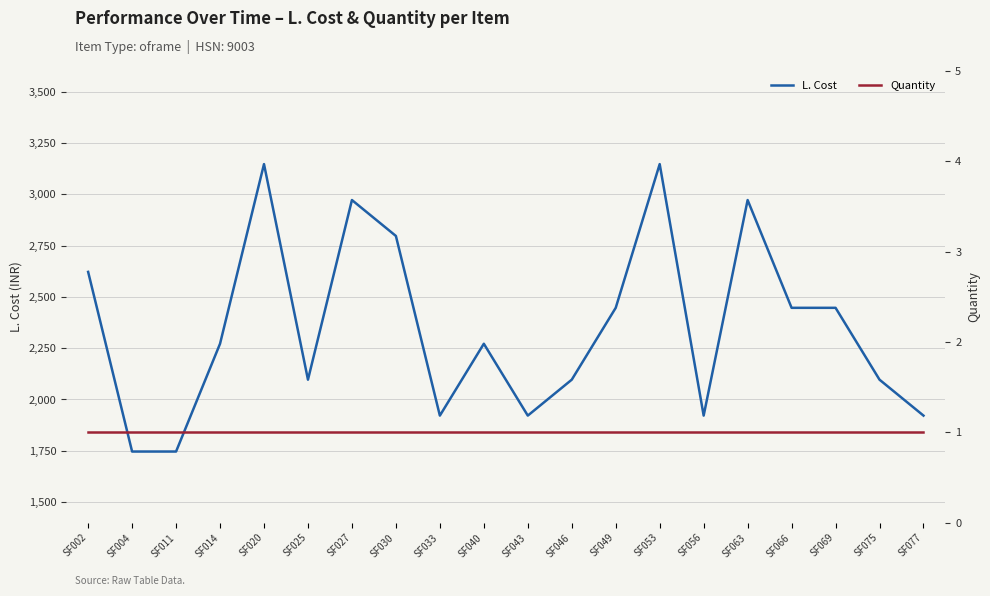

What is the maximum value for L. Cost?

3146.5